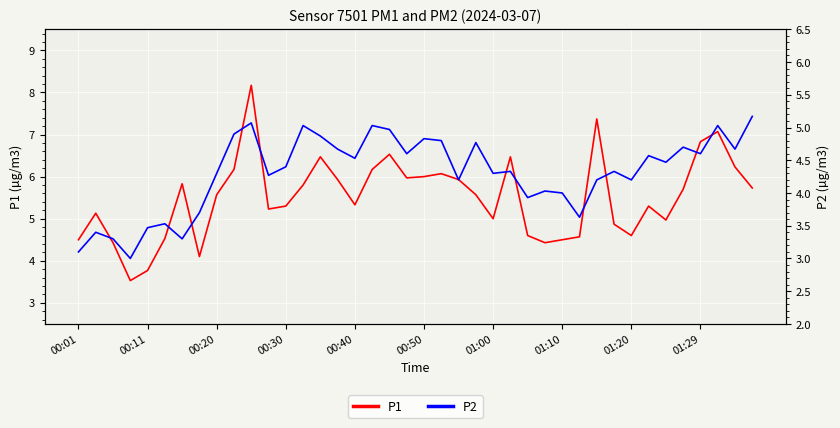

What is the highest value of the P1 series?

8.2